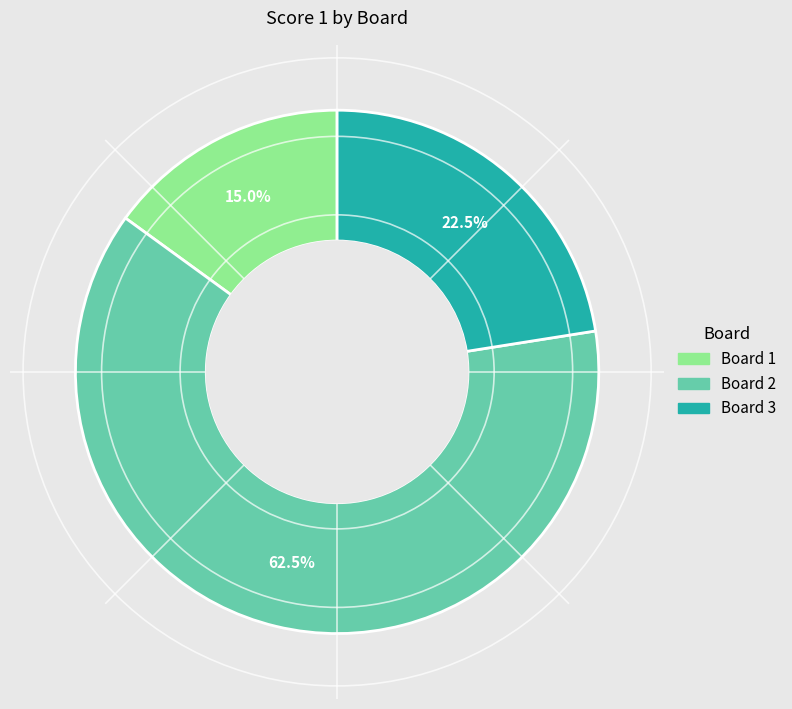

Does any single category account for the majority?

Yes